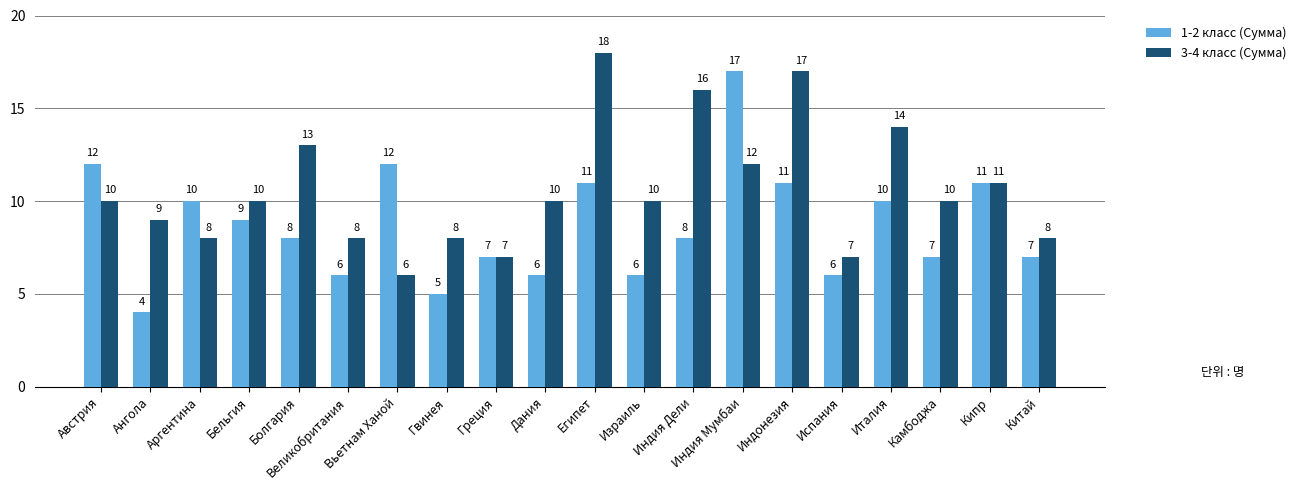

The 1-2 класс (Сумма) series shows 6 at Бельгия. True or false?

False